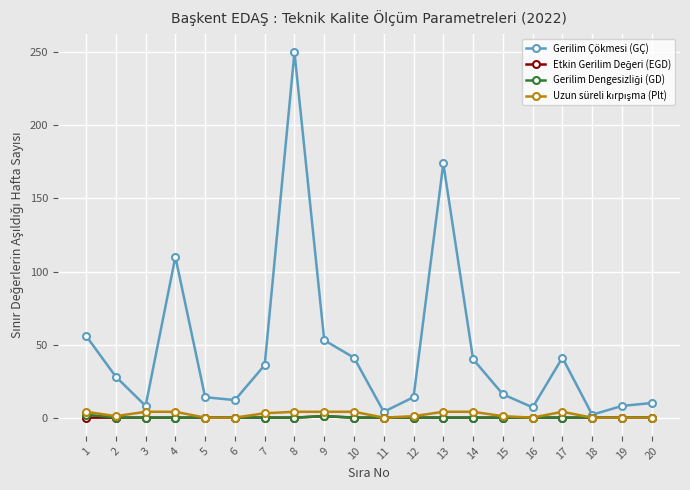

Which series has the largest total across all categories?

Gerilim Çökmesi (GÇ)